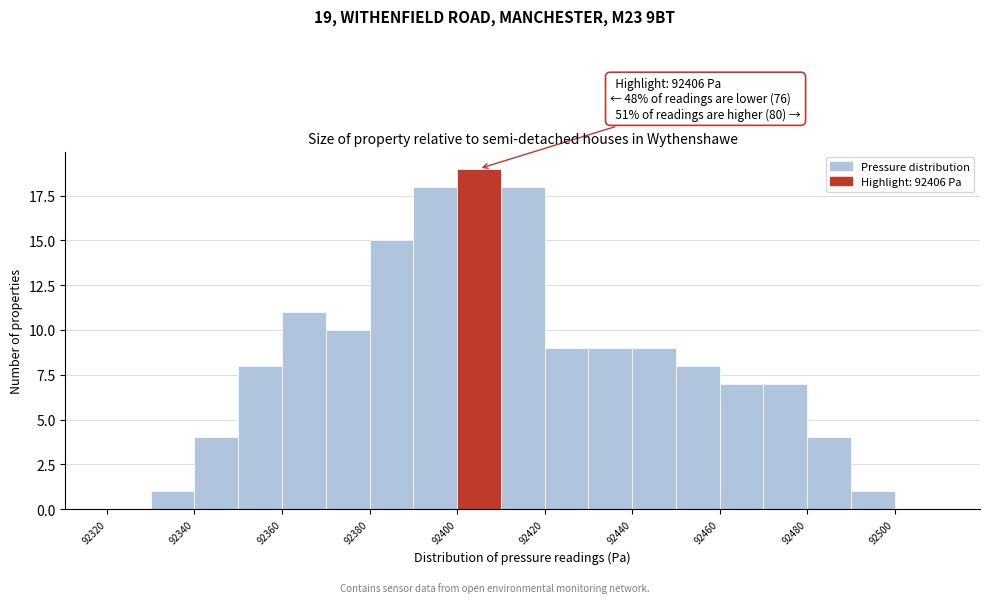

Over which range of the x-axis is the bar tallest?

92400 to 92410